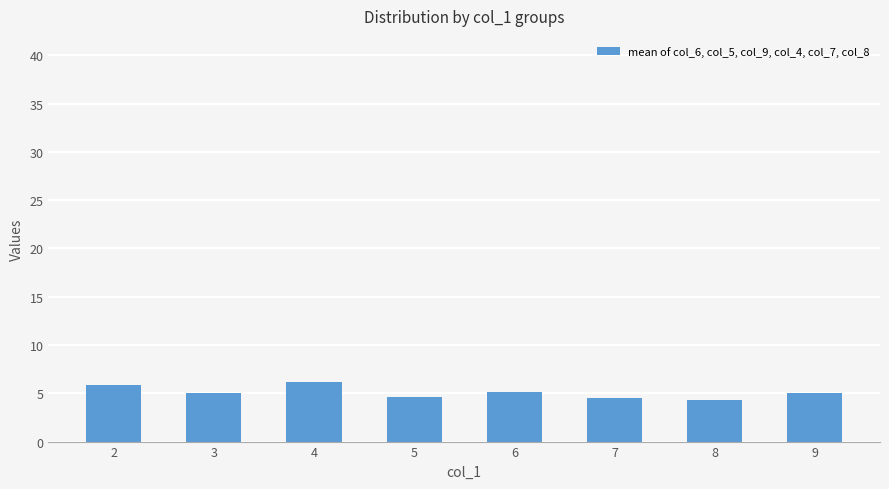

How many bars are there in total?

8